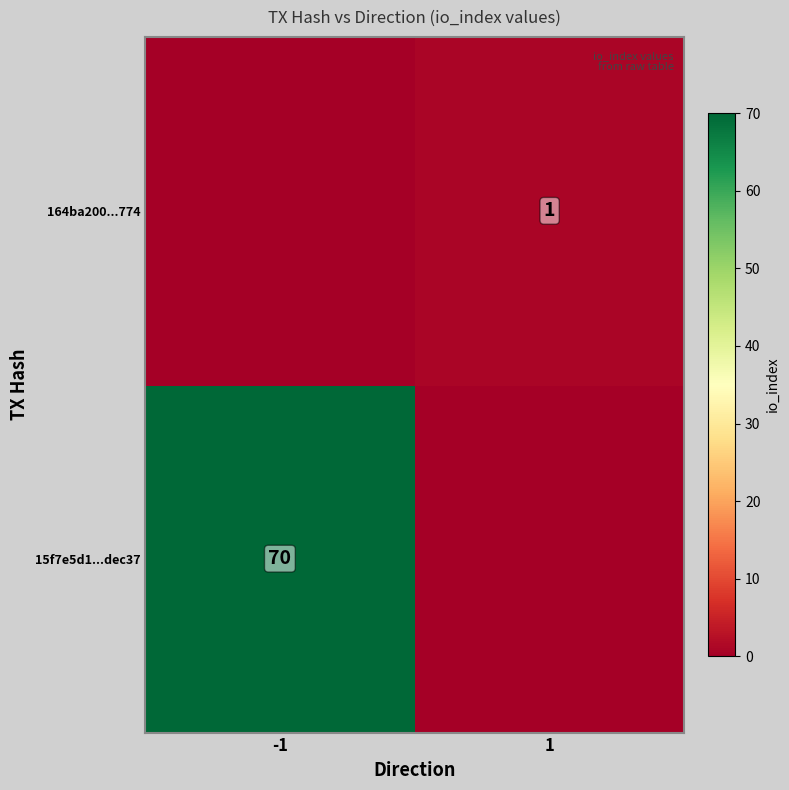

Which category has the lowest value across all series?

1